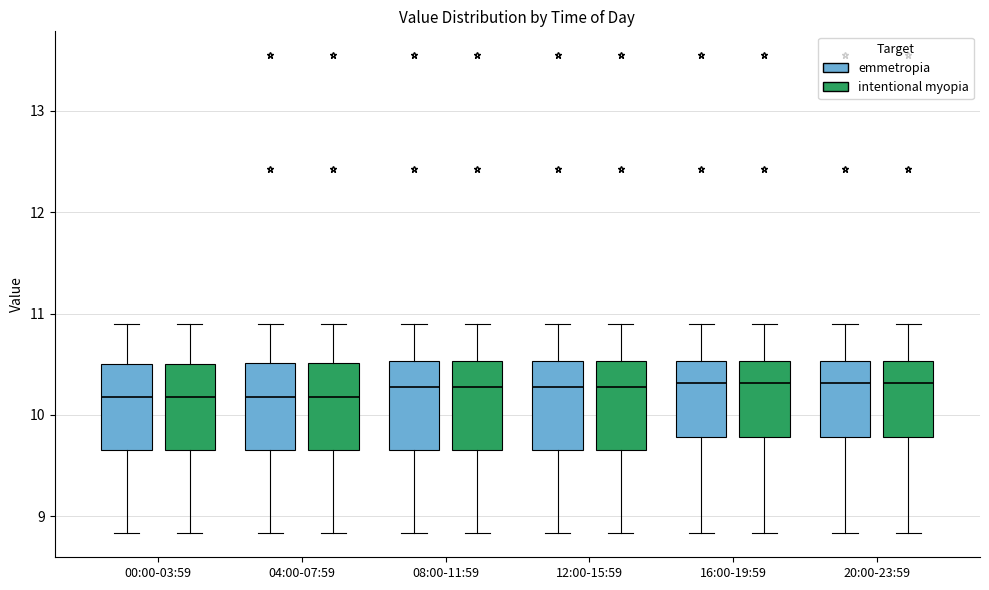

Where does the upper whisker of the box for 08:00-11:59 (intentional myopia) end on the y-axis? The values are not printed on the chart, so give them approximately, as read against the axis.

10.9